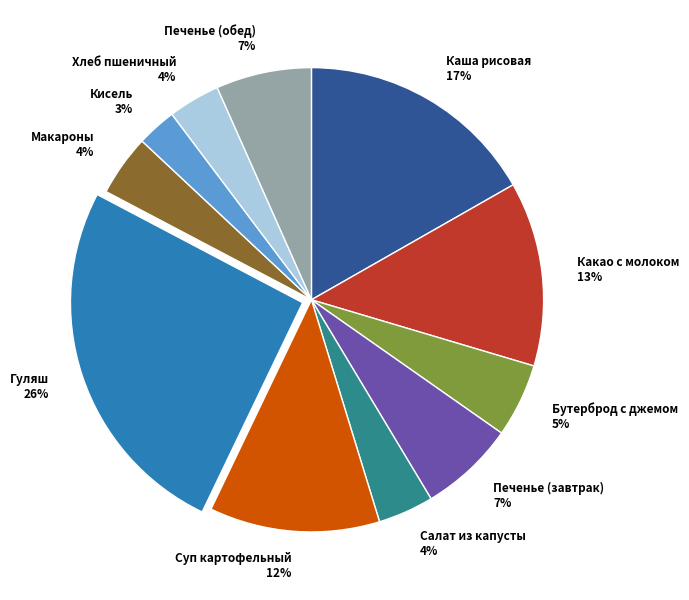

To the nearest percent, what percentage of the pie is Салат из капусты?

4%